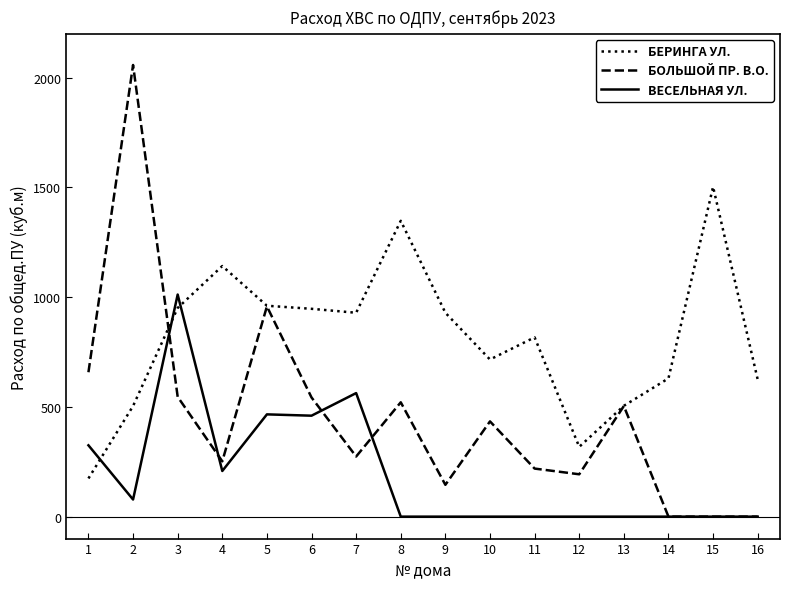

What is the difference between the БЕРИНГА УЛ. values at 12 and 6?

629